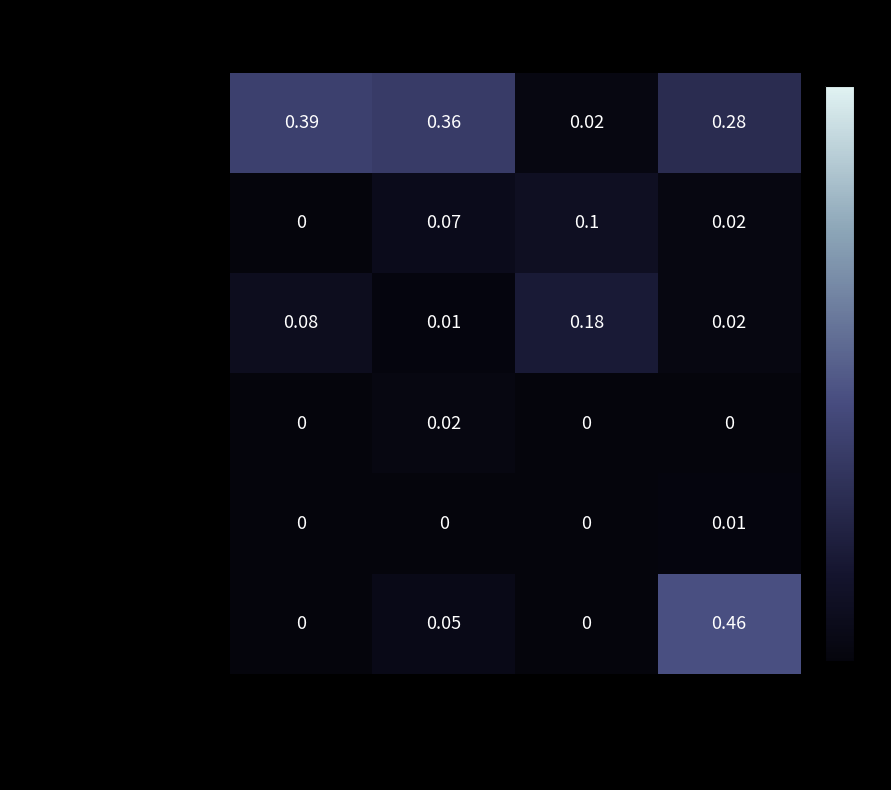

Is the value of с. Базарове at 1221884001 greater than the value of с. Лозуватка at 1221884001?

No